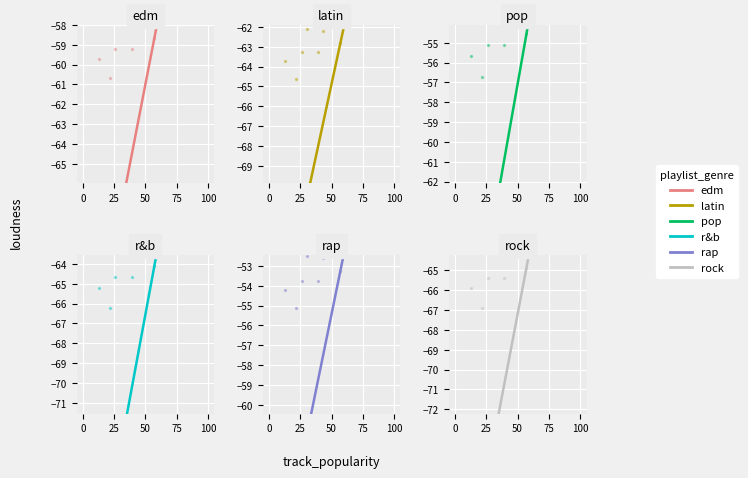

Which series contains the lowest Y value?

rock